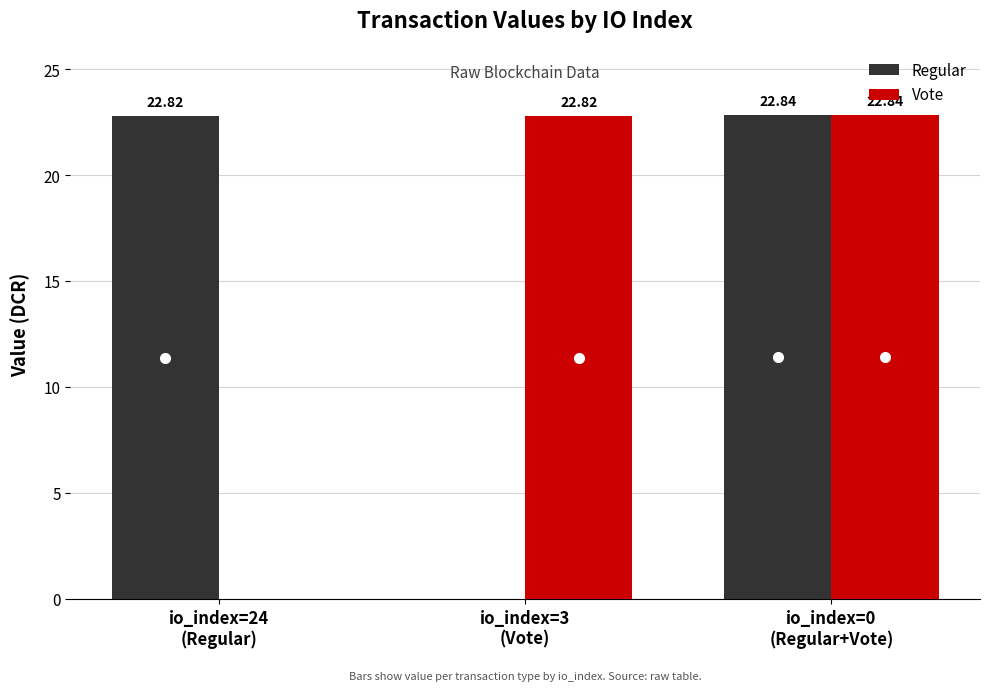

Are the bars horizontal?

No